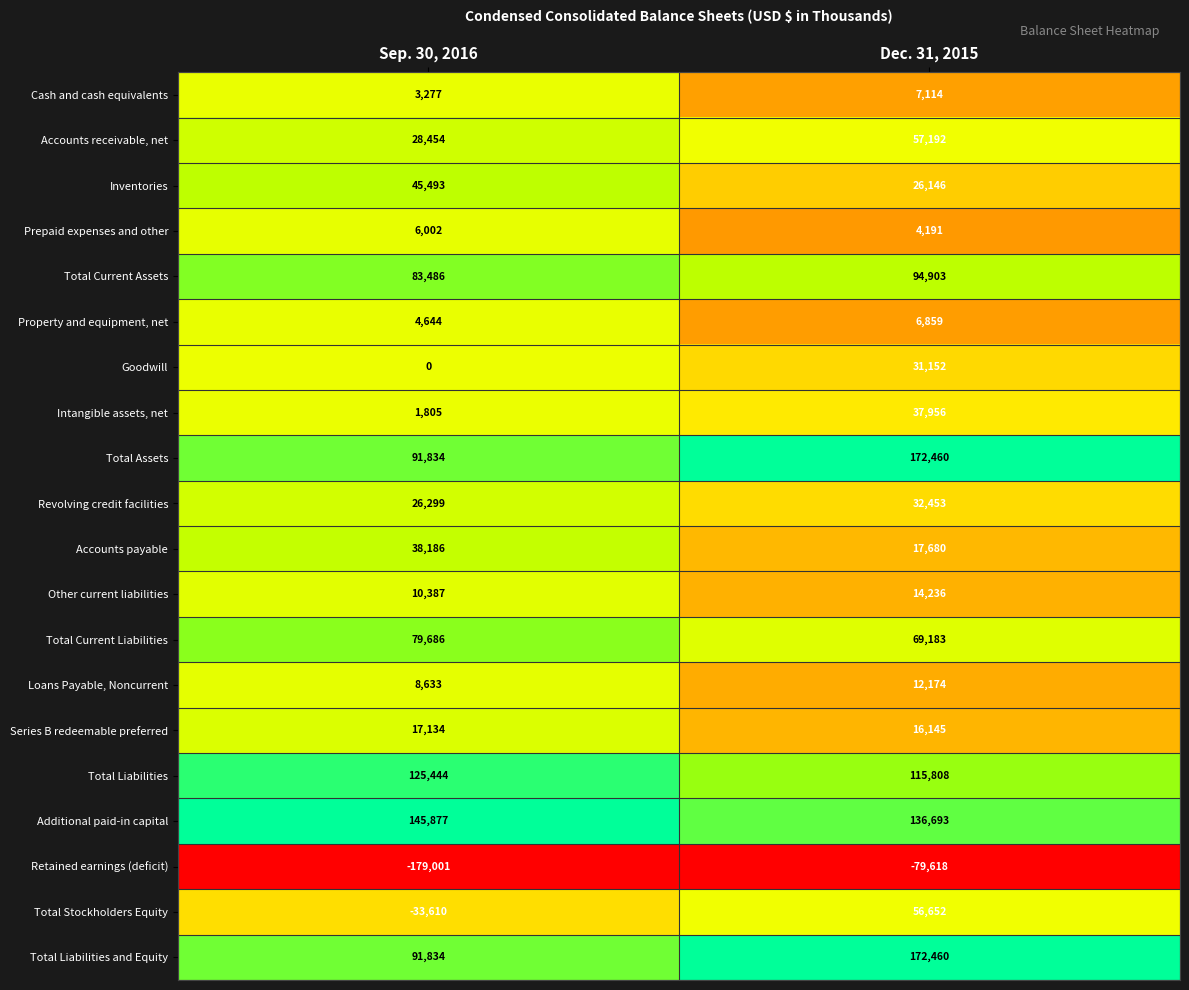

Is it true that Inventories equals 71955 at Sep. 30, 2016?

False